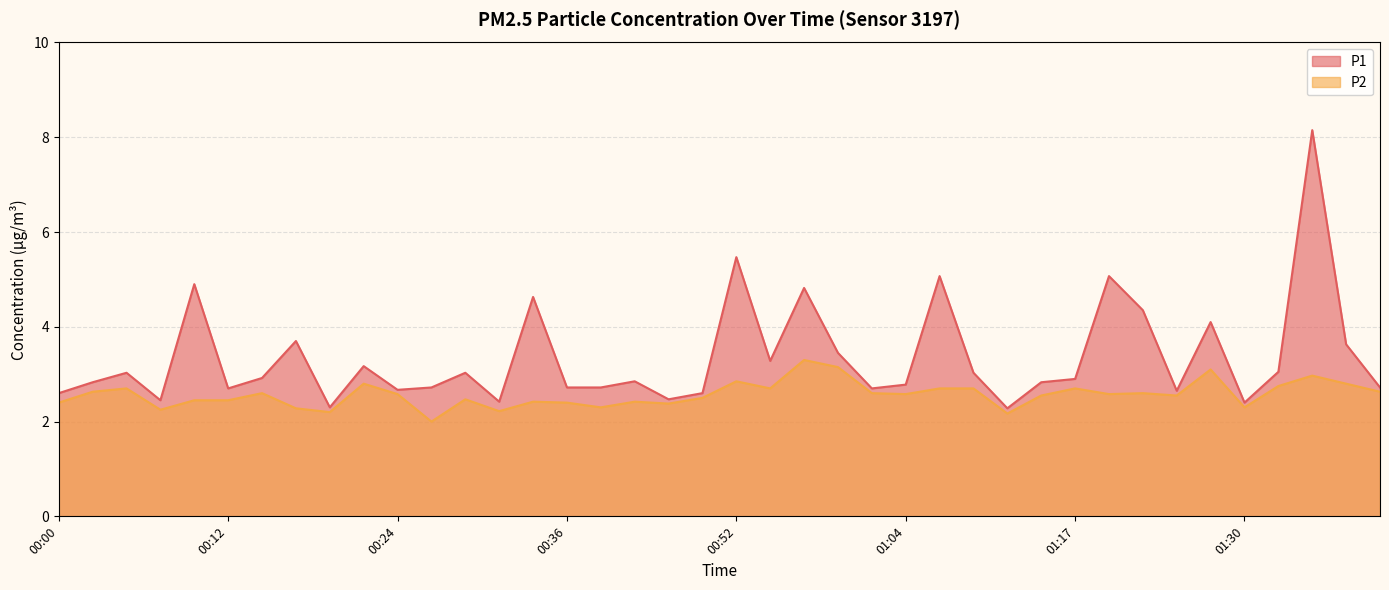

Reading left to right, what are all the values shown in this chart?

P1: 00:00=2.6	00:02=2.8	00:05=3.0	00:07=2.5	00:09=4.9	00:12=2.7	00:14=2.9	00:17=3.7	00:19=2.3	00:22=3.2	00:24=2.7	00:27=2.7	00:29=3.0	00:32=2.4	00:34=4.6	00:36=2.7	00:39=2.7	00:41=2.9	00:47=2.5	00:49=2.6	00:52=5.5	00:54=3.3	00:57=4.8	00:59=3.5	01:02=2.7	01:04=2.8	01:07=5.1	01:09=3.0	01:12=2.3	01:14=2.8	01:17=2.9	01:20=5.1	01:22=4.3	01:25=2.6	01:28=4.1	01:30=2.4	01:33=3.0	01:35=8.2	01:37=3.6	01:40=2.7
P2: 00:00=2.4	00:02=2.6	00:05=2.7	00:07=2.2	00:09=2.5	00:12=2.5	00:14=2.6	00:17=2.3	00:19=2.2	00:22=2.8	00:24=2.6	00:27=2.0	00:29=2.5	00:32=2.2	00:34=2.4	00:36=2.4	00:39=2.3	00:41=2.4	00:47=2.4	00:49=2.5	00:52=2.9	00:54=2.7	00:57=3.3	00:59=3.1	01:02=2.6	01:04=2.6	01:07=2.7	01:09=2.7	01:12=2.2	01:14=2.5	01:17=2.7	01:20=2.6	01:22=2.6	01:25=2.5	01:28=3.1	01:30=2.3	01:33=2.8	01:35=3.0	01:37=2.8	01:40=2.6